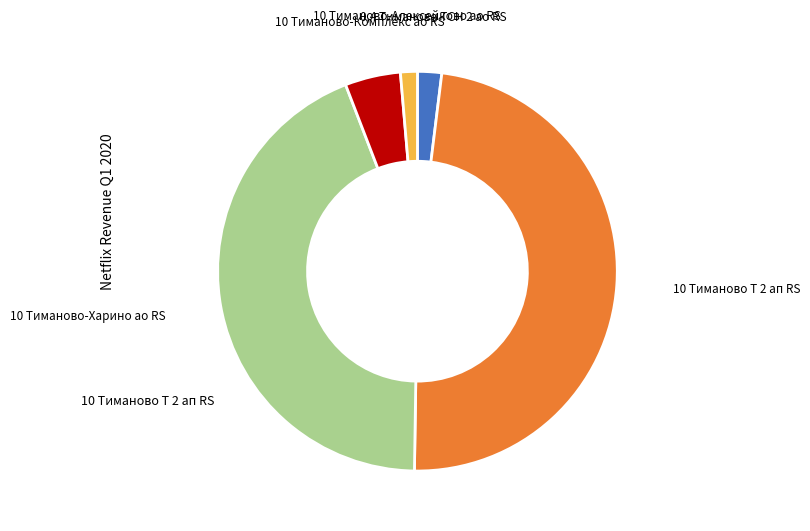

Does any single category account for the majority?

No